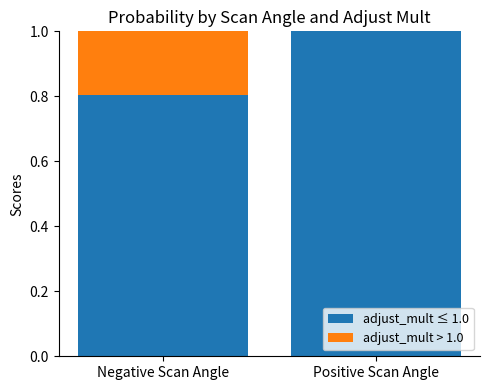

What are all the series names shown in the legend?

adjust_mult ≤ 1.0, adjust_mult > 1.0